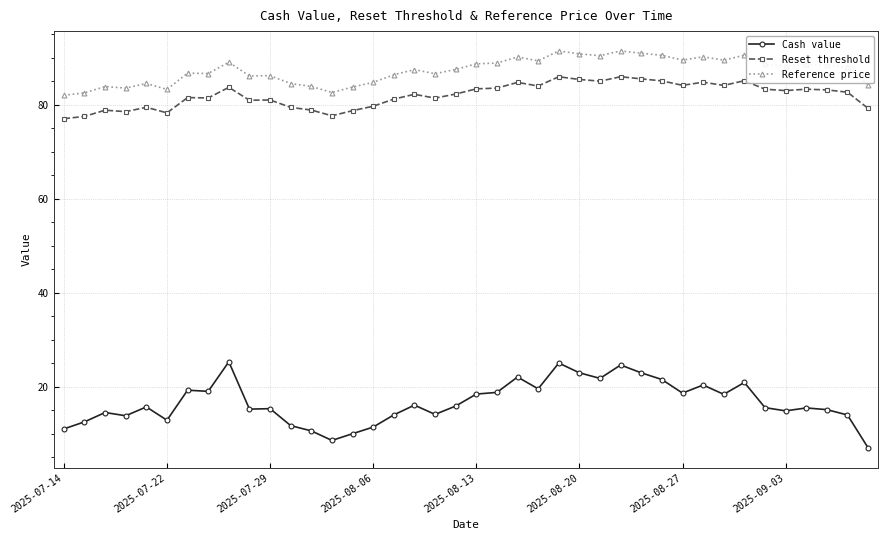

At how many categories does at least one series exceed 54?

40